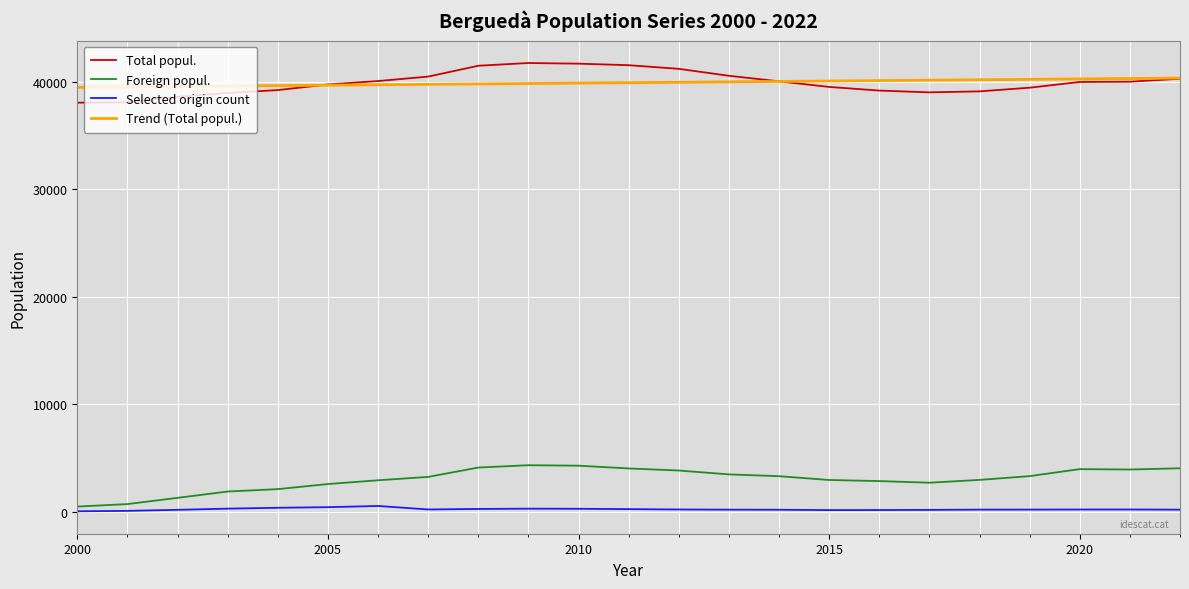

What is the sum of all Selected origin count values?

4787.0